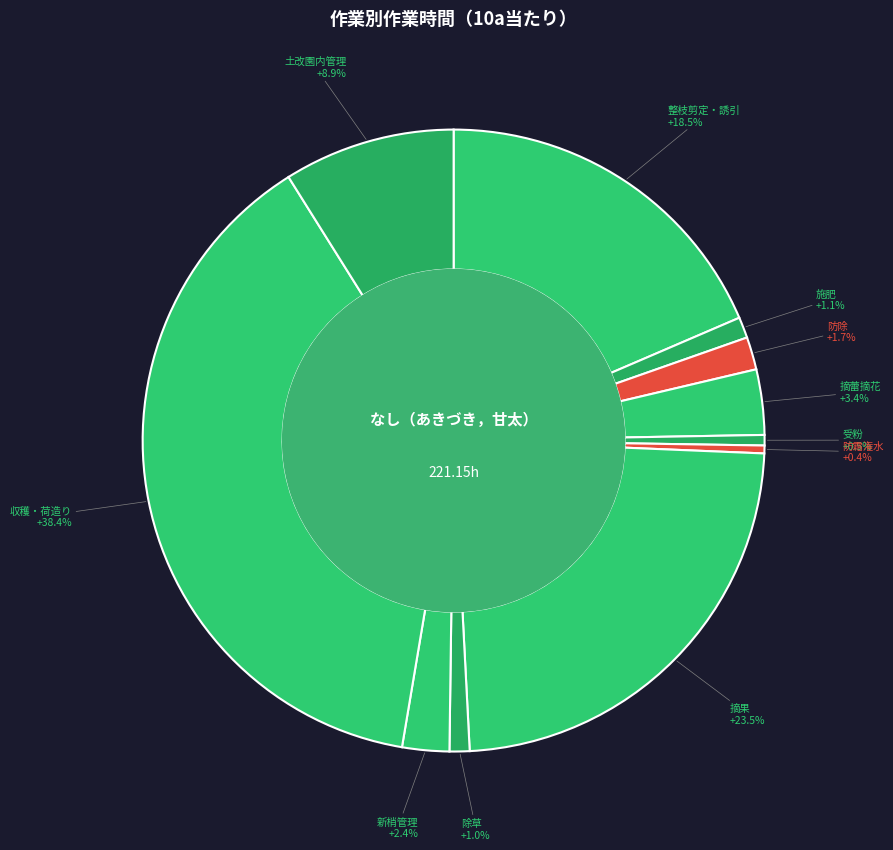

Count the number of slices in the pie.

11